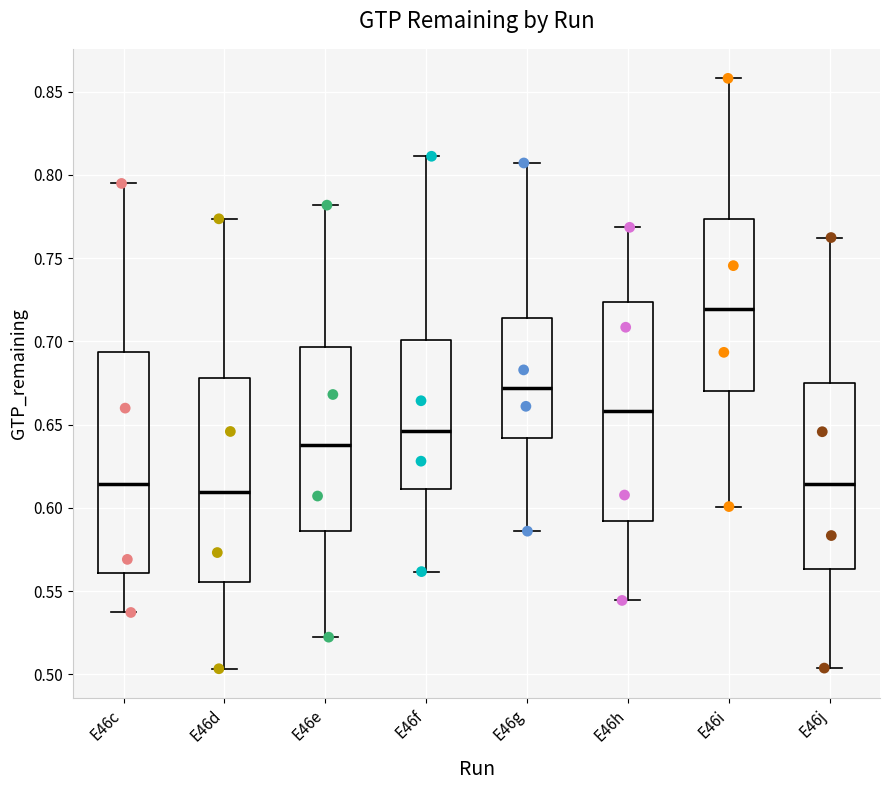

Which box's median line is the highest?

E46i